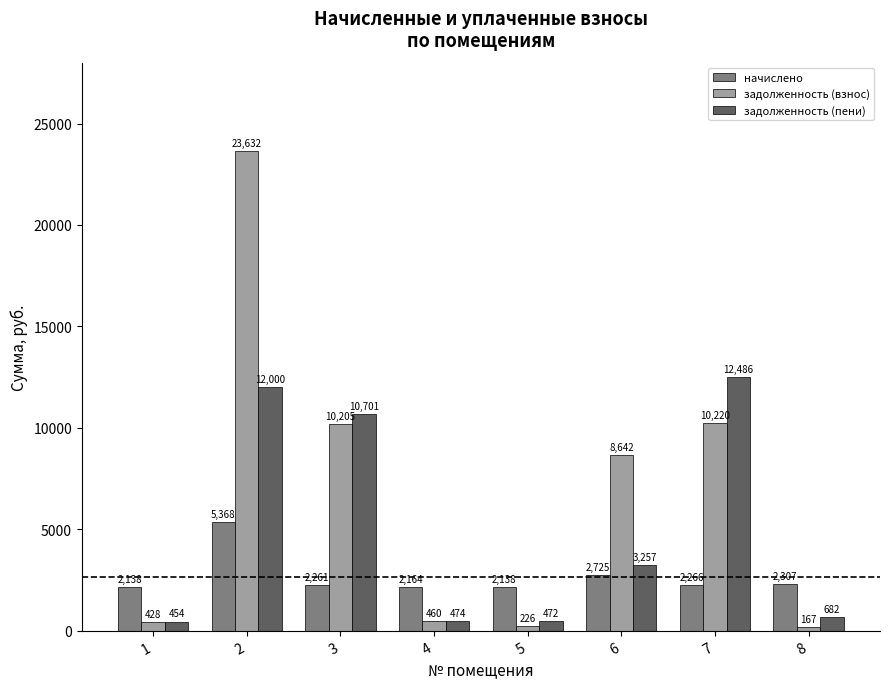

Is the value of задолженность (пени) at 6 greater than the value of задолженность (взнос) at 2?

No